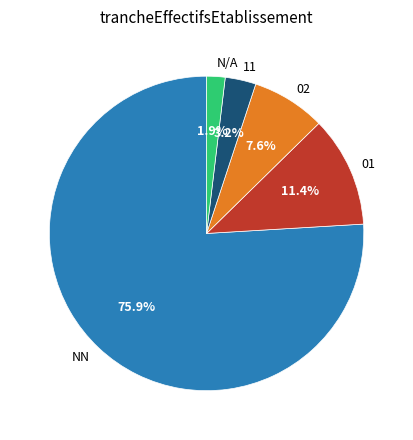

What is the total percentage of 11 and 01?

14.6%